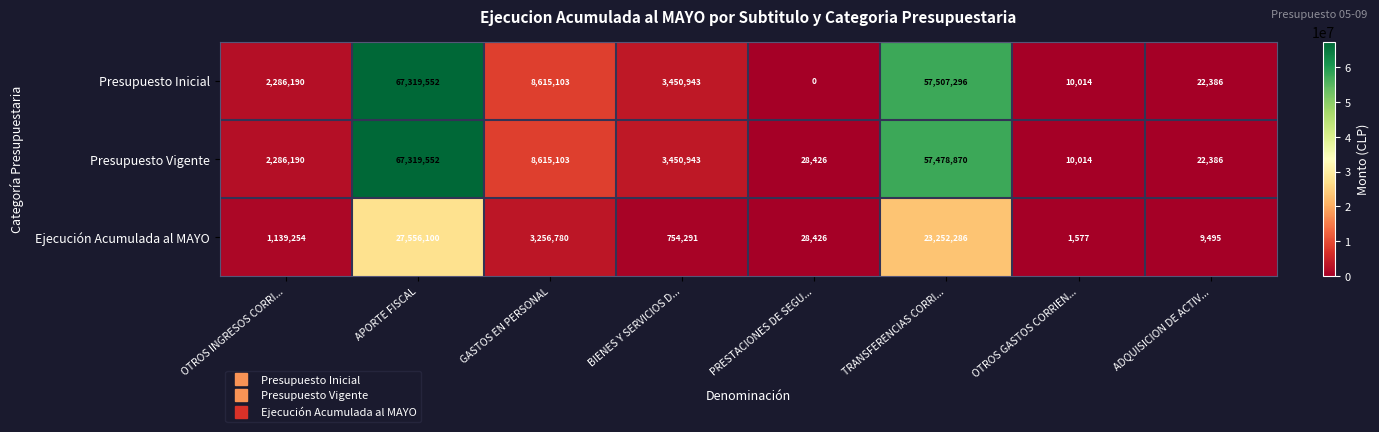

What is the difference between the maximum and minimum values in the Presupuesto Inicial series?

67319552